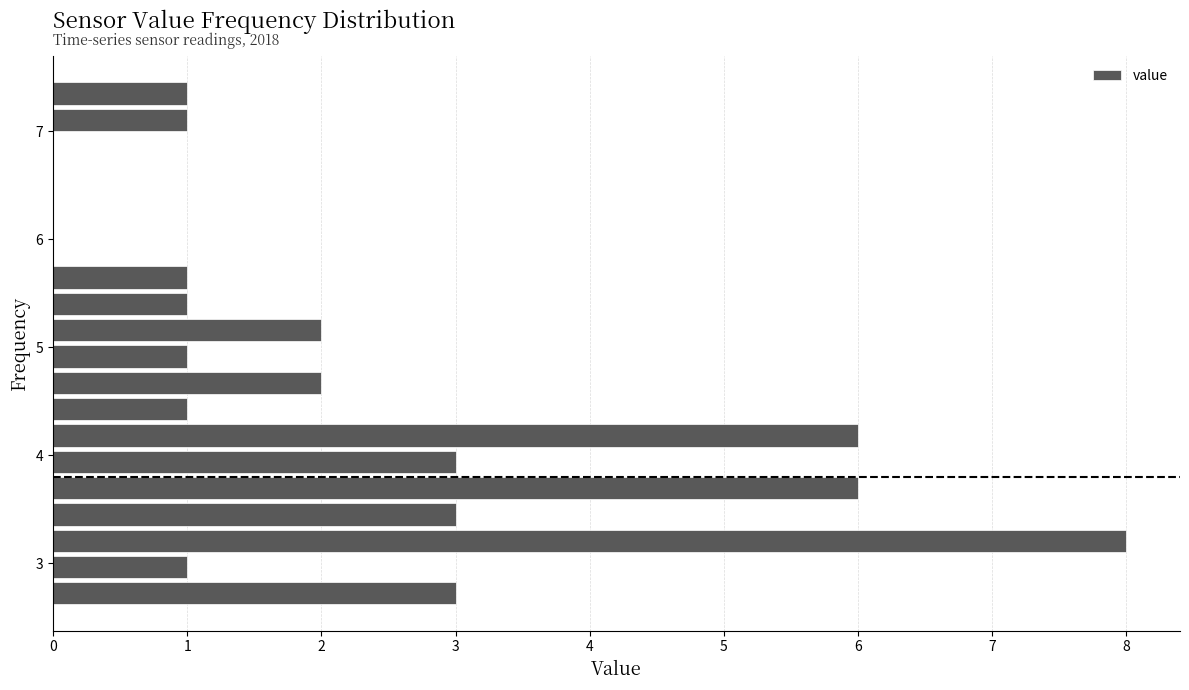

Read against the y-axis, roughly where is the centre of the longest bar?

3.2